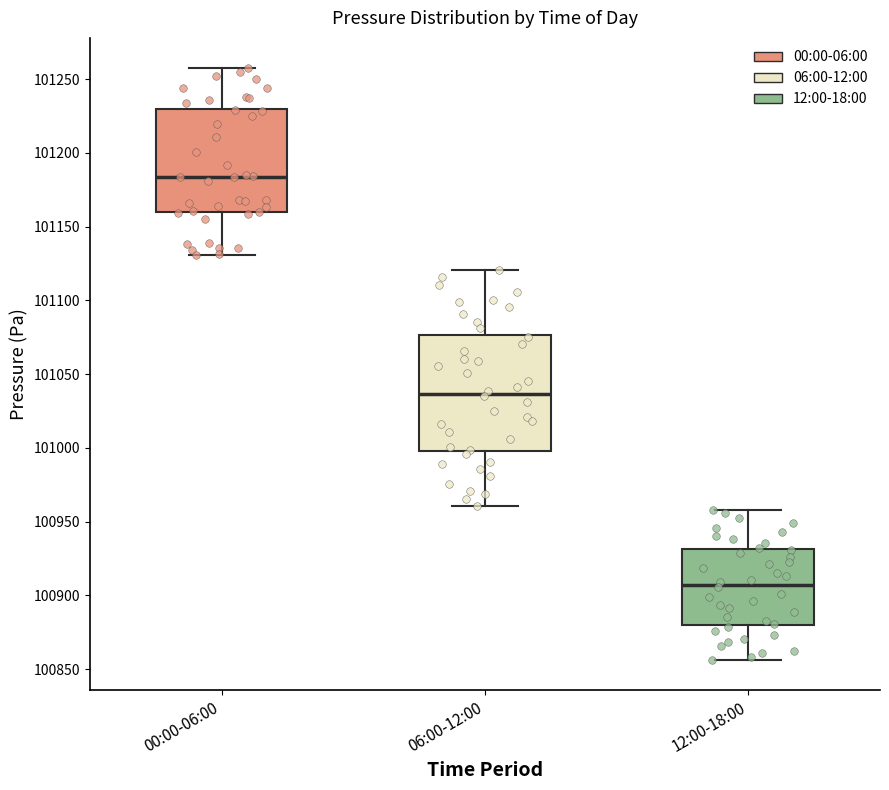

Which box's median line is the highest?

00:00-06:00